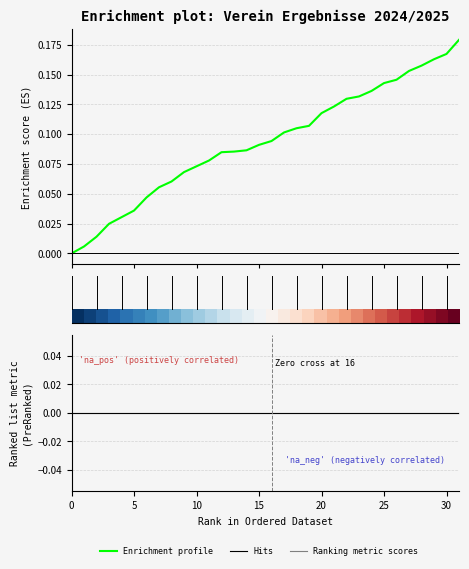

Between 13 and 30, which is larger?

30